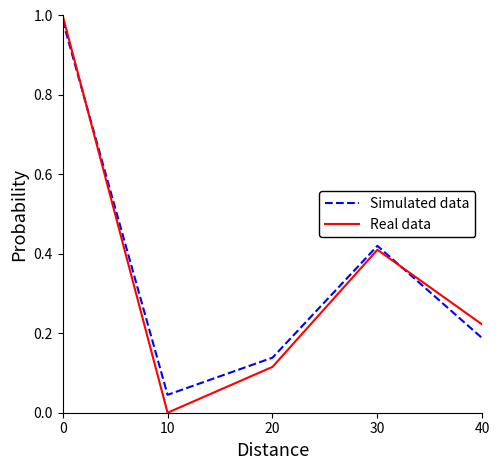

Rank the series at 10 from highest to lowest value.

Simulated data, Real data